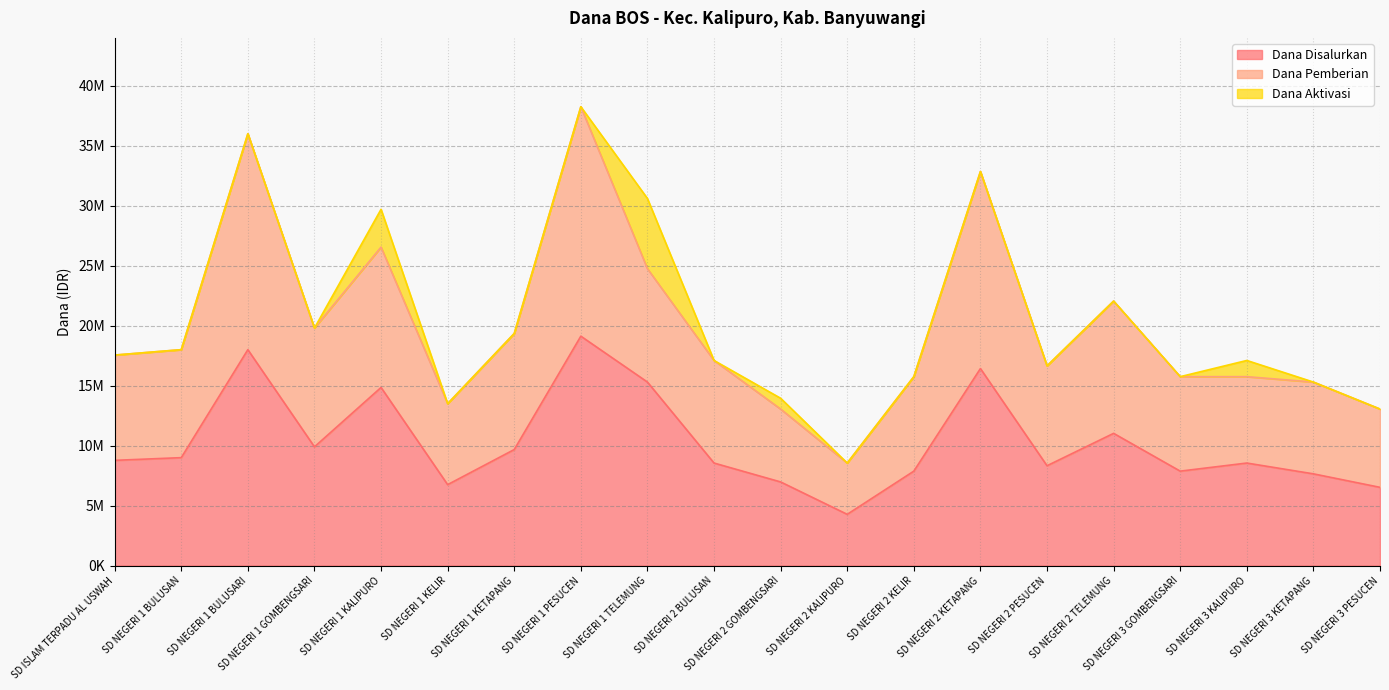

Between SD NEGERI 2 GOMBENGSARI and SD NEGERI 2 PESUCEN, which series saw the biggest shift?

Dana Pemberian